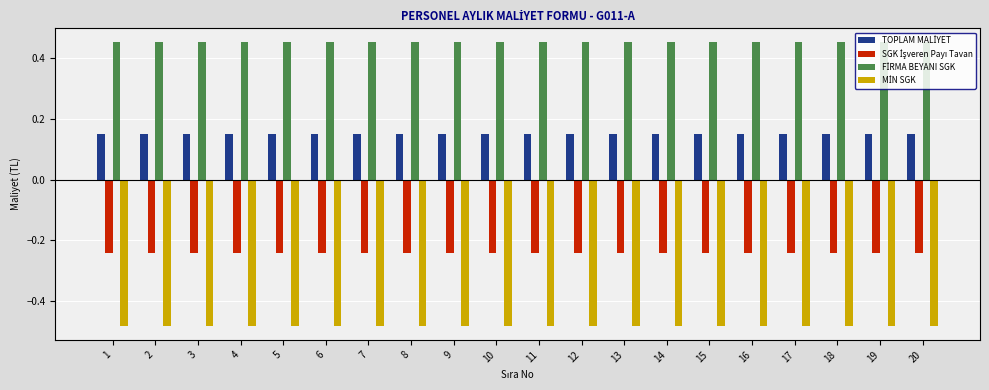

What is the spread (max minus min) of values at 7?

0.9